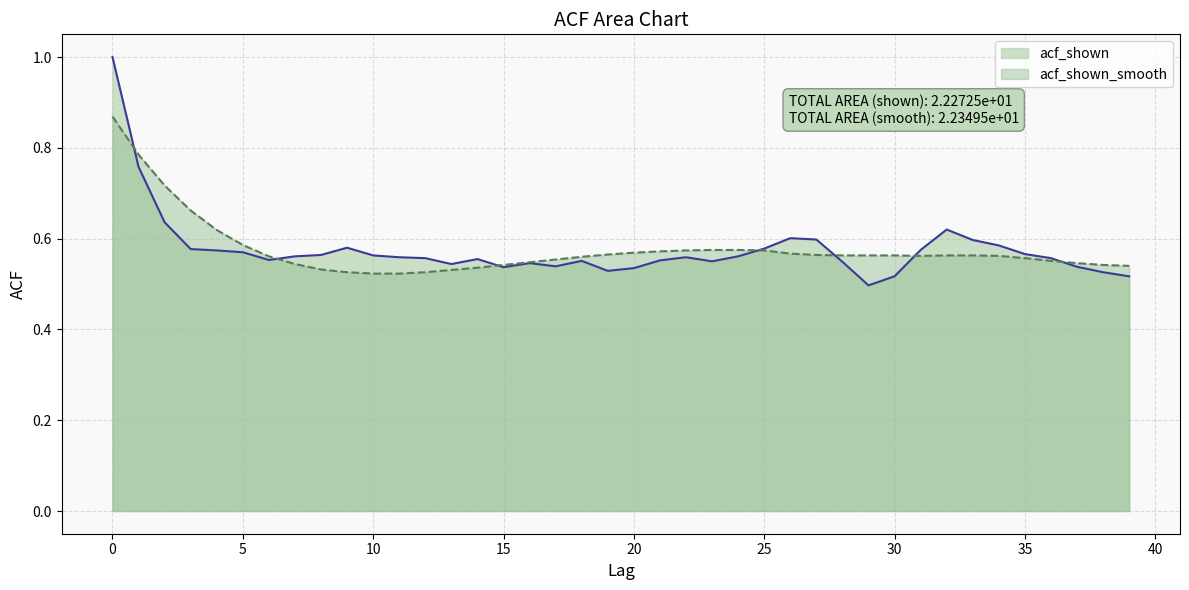

Rank the series at 31 from highest to lowest value.

acf_shown, acf_shown_smooth